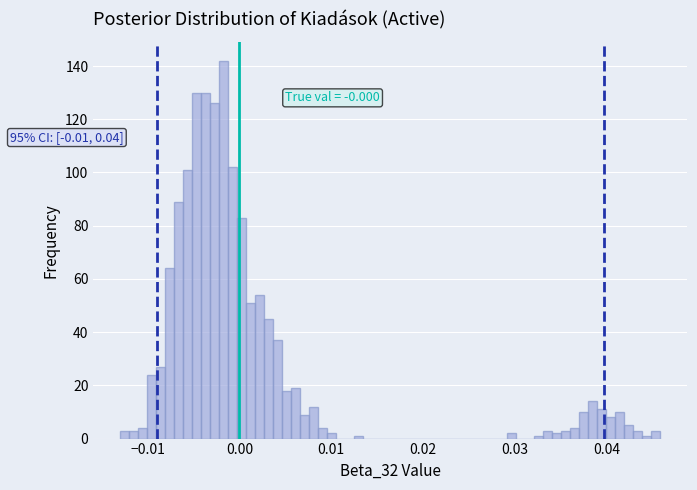

Around what value on the x-axis is the tallest bar? Give the approximate position of its centre, as read against the axis.

-0.002